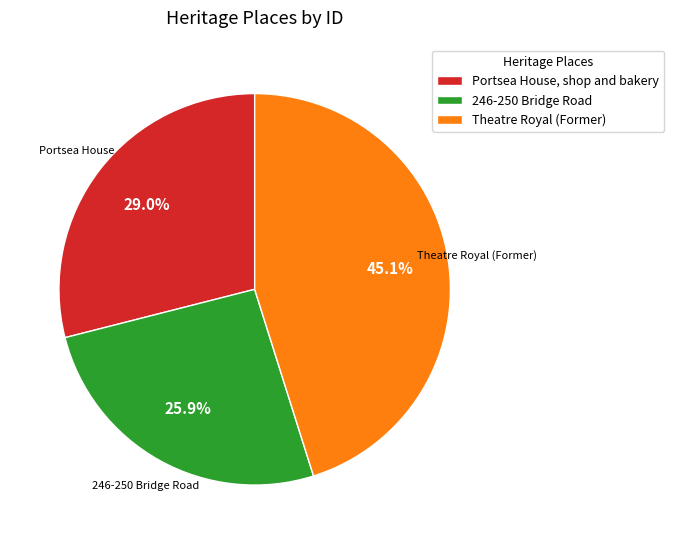

What percentage is the Portsea House, shop and bakery slice, to the nearest percent?

29%